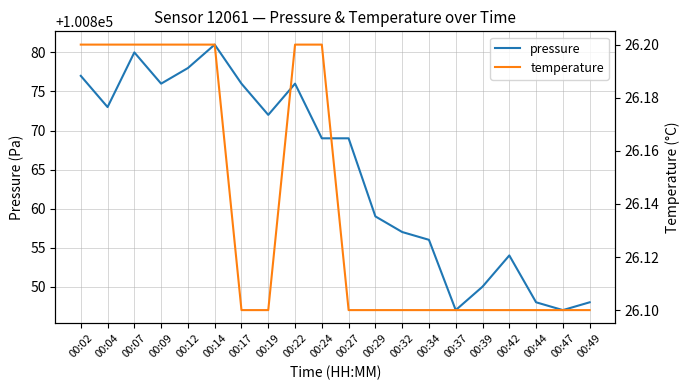

What is the difference between the maximum and minimum values in the temperature series?

0.1